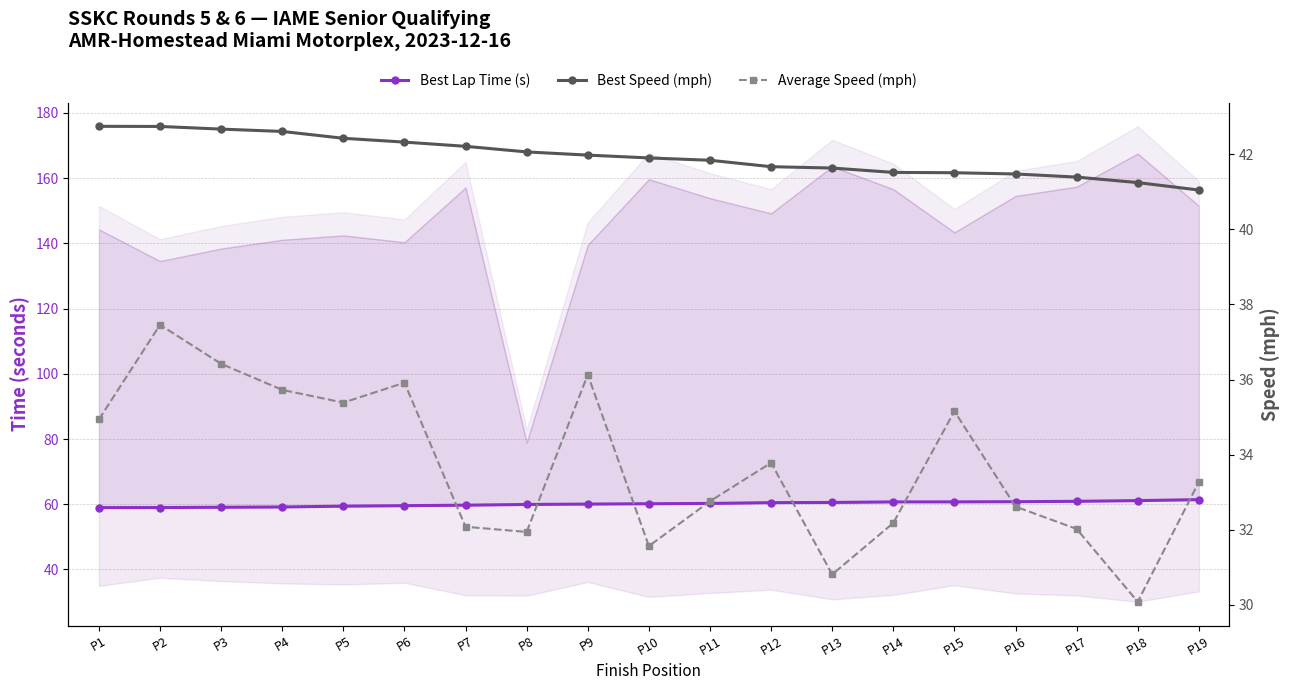

Is it true that Best Lap Time (s) equals 100.4 at P11?

False